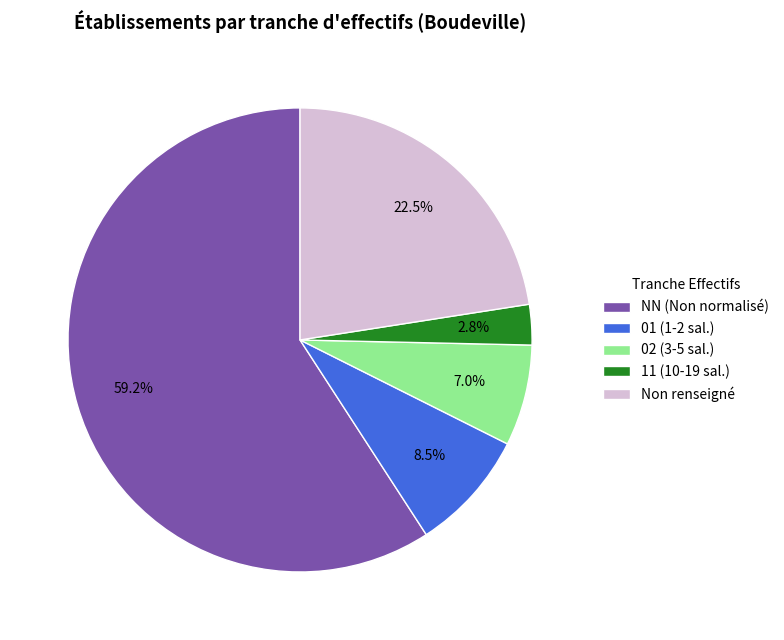

Count the number of slices in the pie.

5